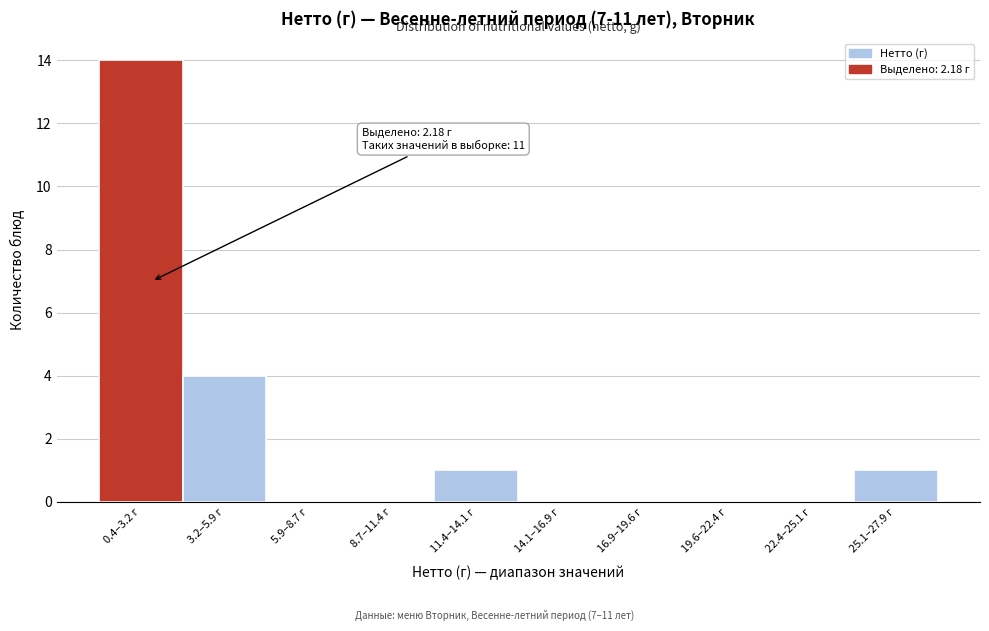

Reading right to left, what are all the values shown in this chart?

25.1–27.9 г=1	22.4–25.1 г=0	19.6–22.4 г=0	16.9–19.6 г=0	14.1–16.9 г=0	11.4–14.1 г=1	8.7–11.4 г=0	5.9–8.7 г=0	3.2–5.9 г=4	0.4–3.2 г=14